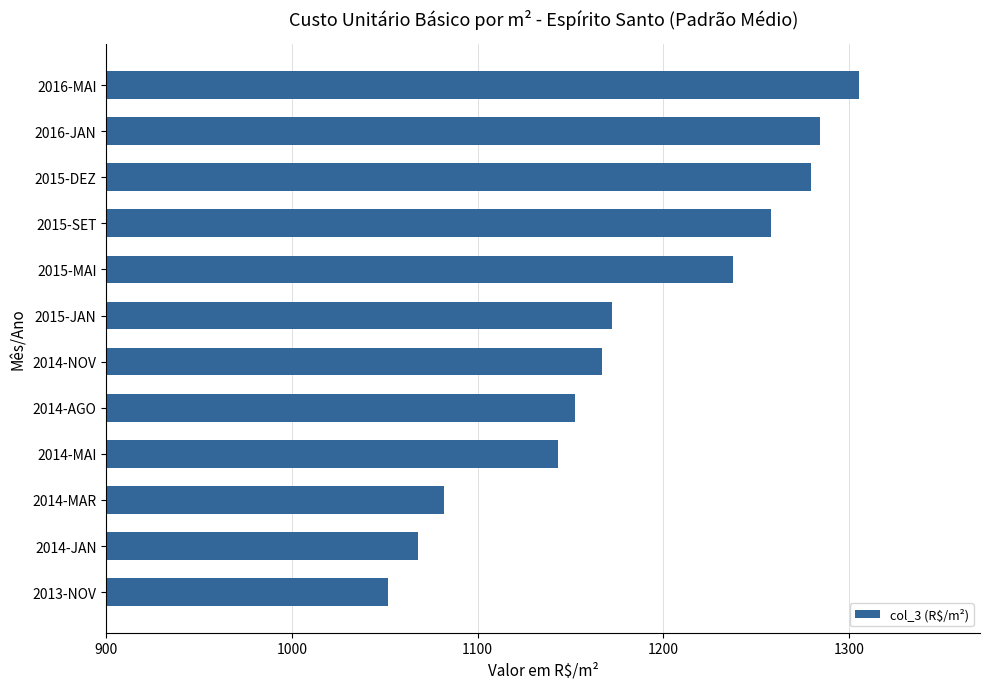

Reading top to bottom, extract all data points from this chart.

2016-MAI=1305.4	2016-JAN=1284.4	2015-DEZ=1279.9	2015-SET=1258.1	2015-MAI=1237.5	2015-JAN=1172.6	2014-NOV=1166.8	2014-AGO=1152.5	2014-MAI=1143.5	2014-MAR=1082.1	2014-JAN=1067.7	2013-NOV=1051.5